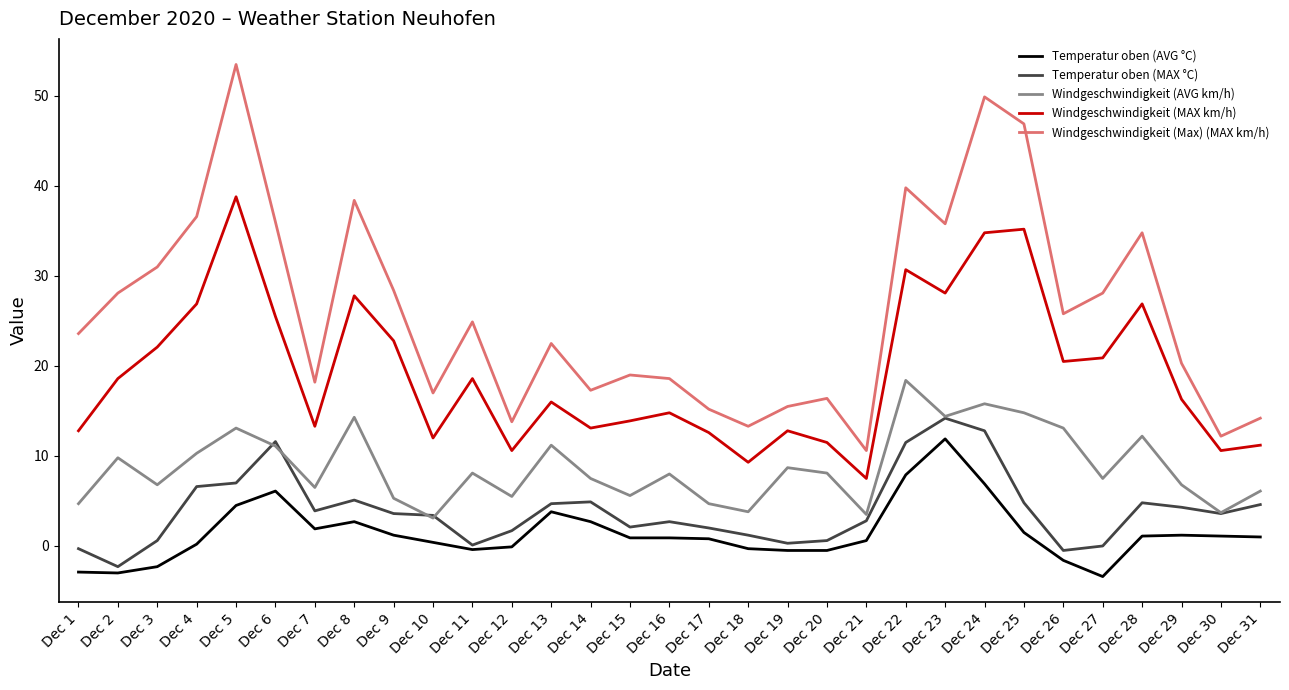

At which category is the sum across all series the highest?

Dec 24